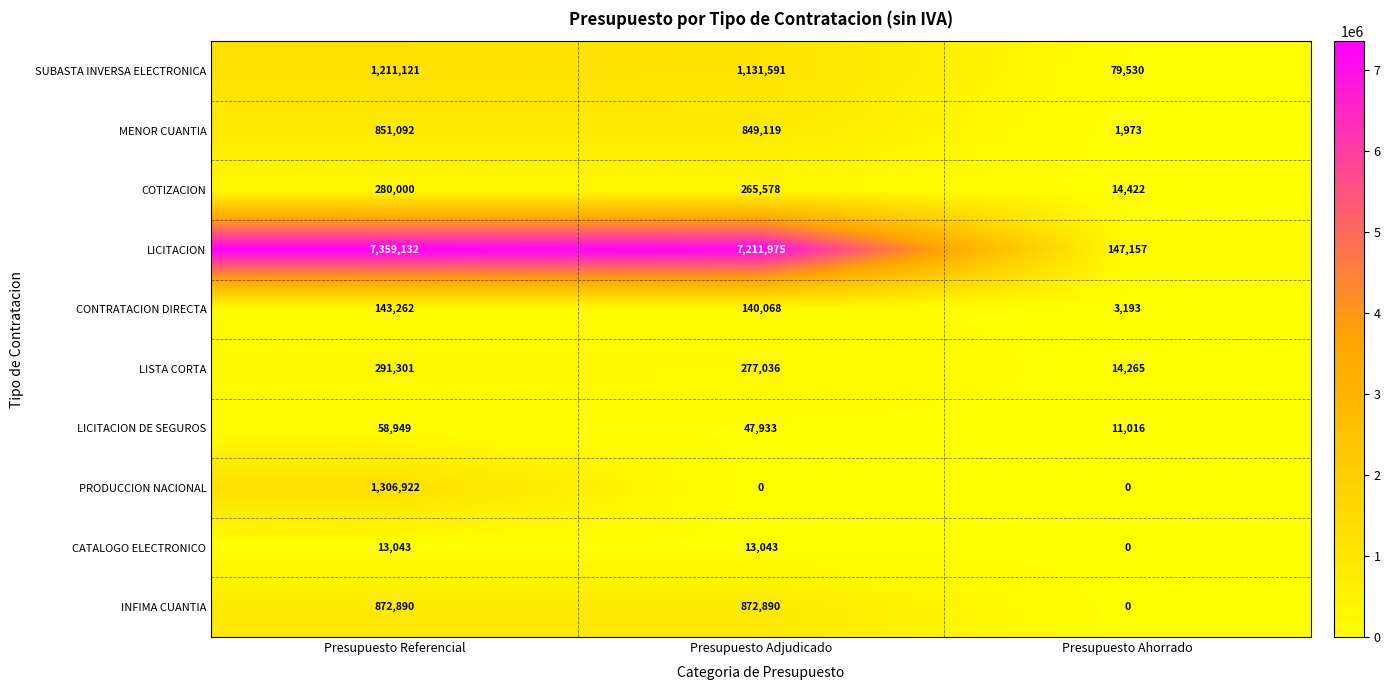

The value of LICITACION at Presupuesto Referencial is 11890733. True or false?

False